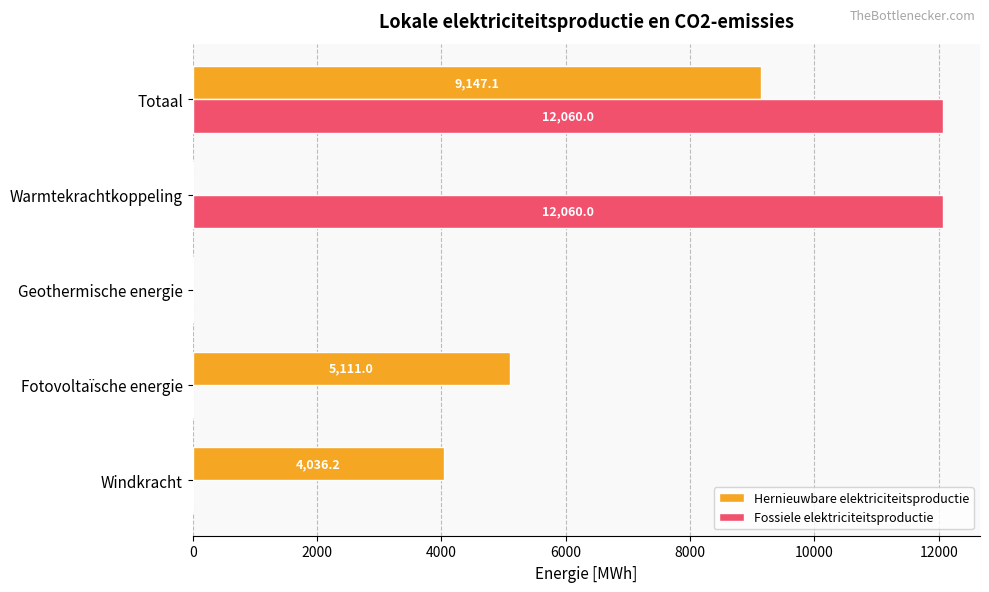

Between Windkracht and Fotovoltaïsche energie, which series saw the biggest shift?

Hernieuwbare elektriciteitsproductie